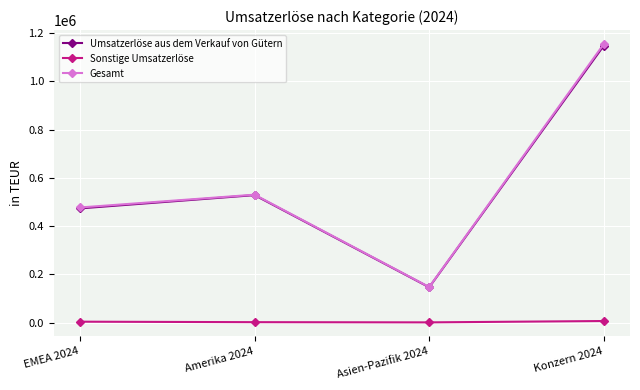

At which category is the sum across all series the highest?

Konzern 2024